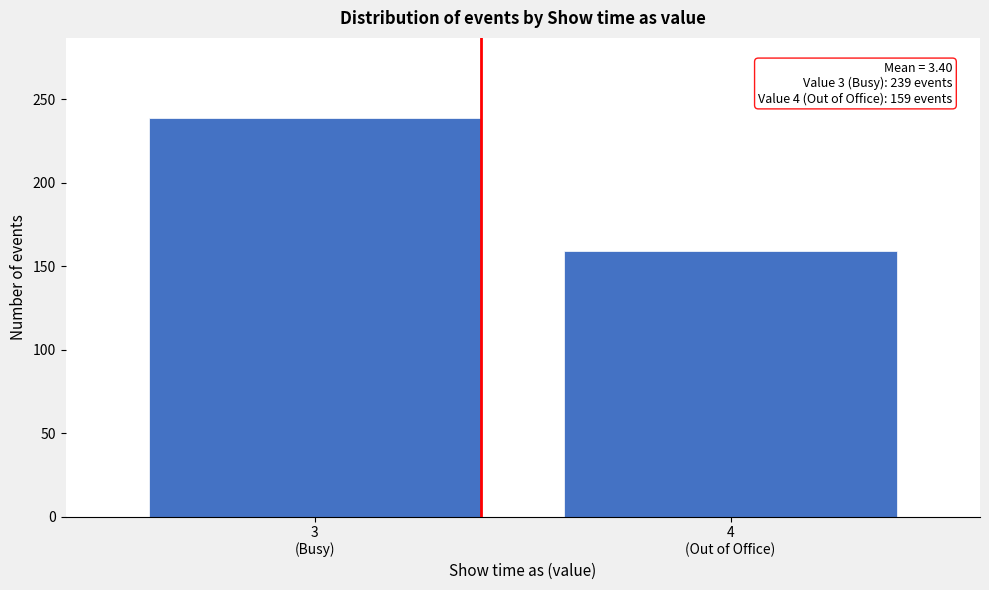

Reading left to right, list all the values displayed in this chart.

239	159